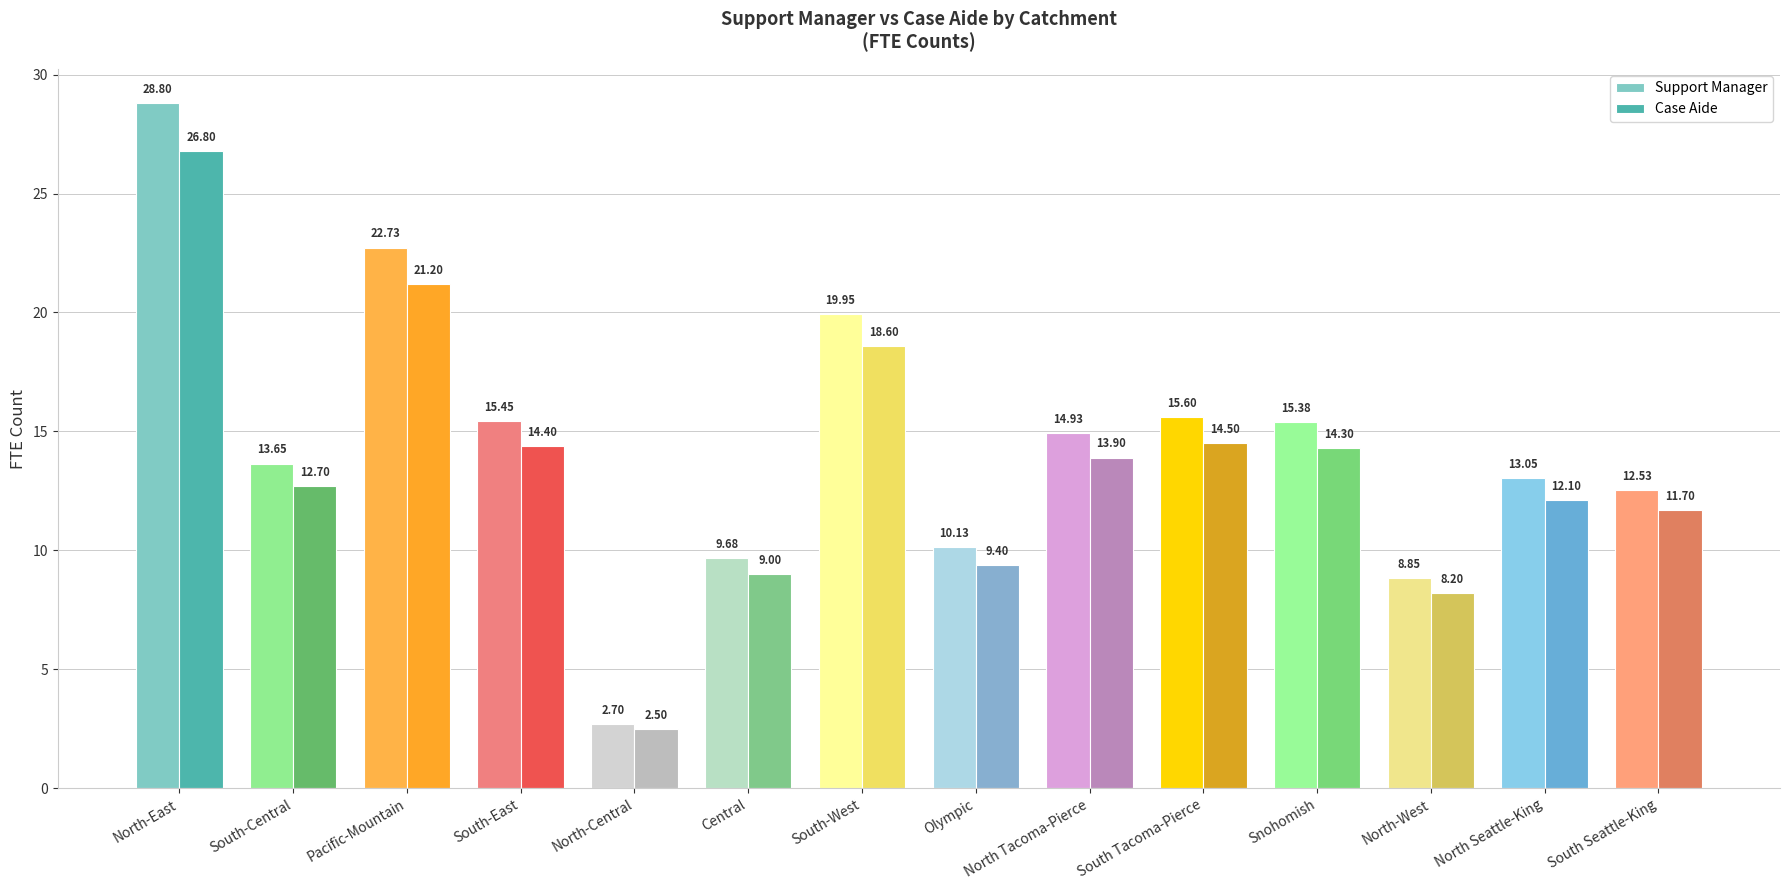

What is the sum of all Support Manager values?

203.4